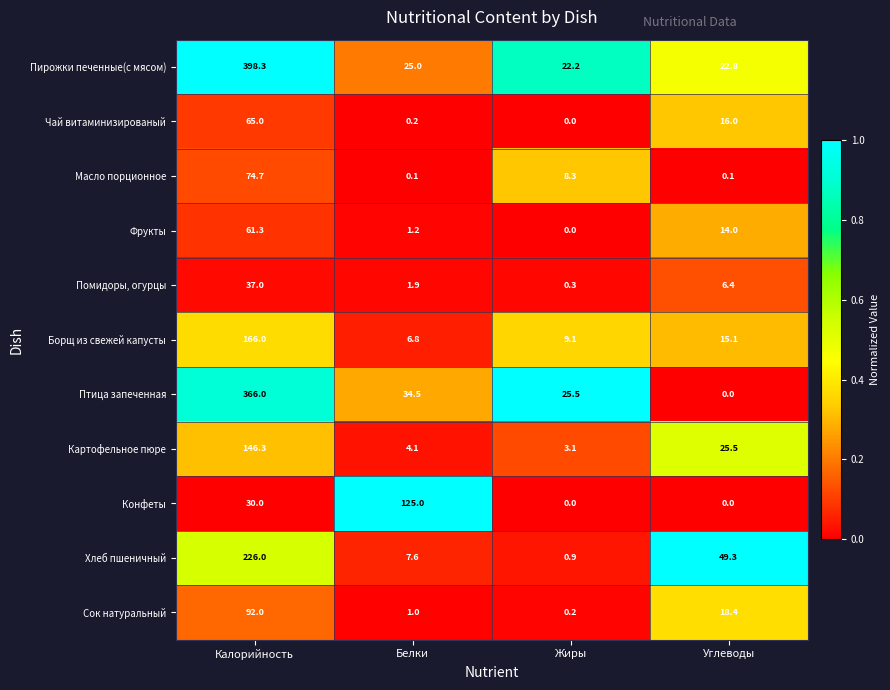

The value of Пирожки печенные(с мясом) at Жиры is 8.7. True or false?

False